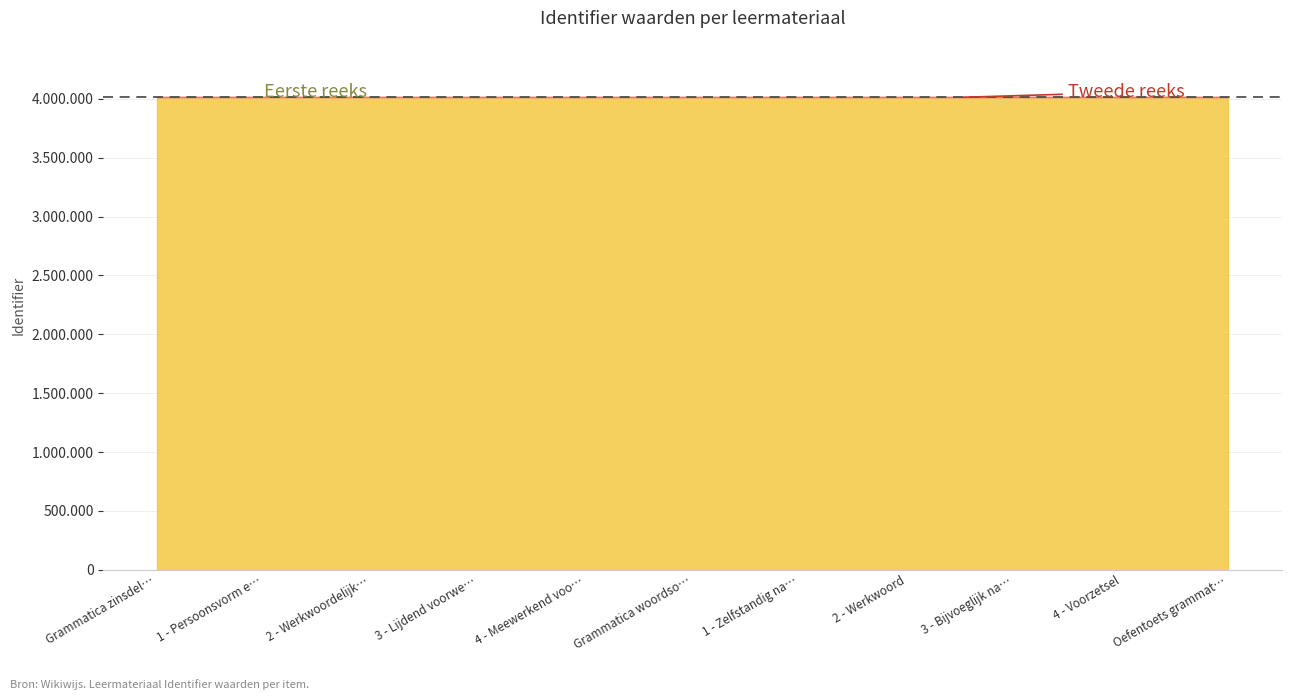

What is the minimum value shown in the chart?

4012013